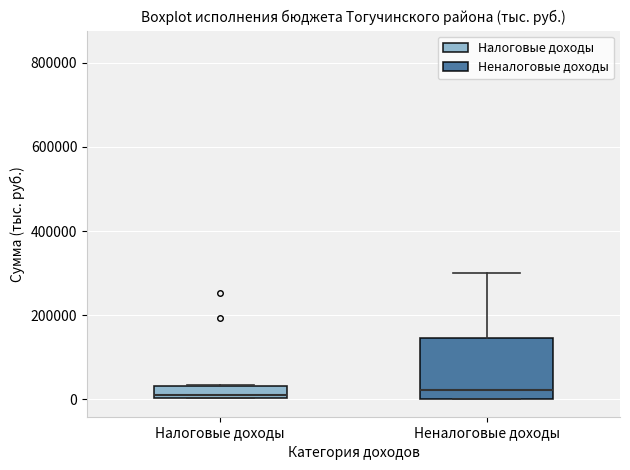

Where does the median line of the box for Налоговые доходы sit on the y-axis? The values are not printed on the chart, so give them approximately, as read against the axis.

20000